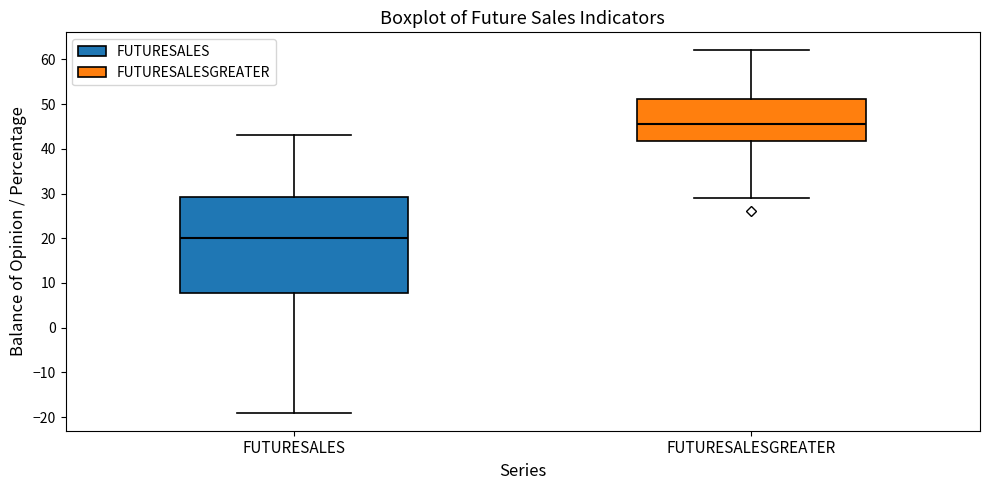

Which box's median line is the highest?

FUTURESALESGREATER